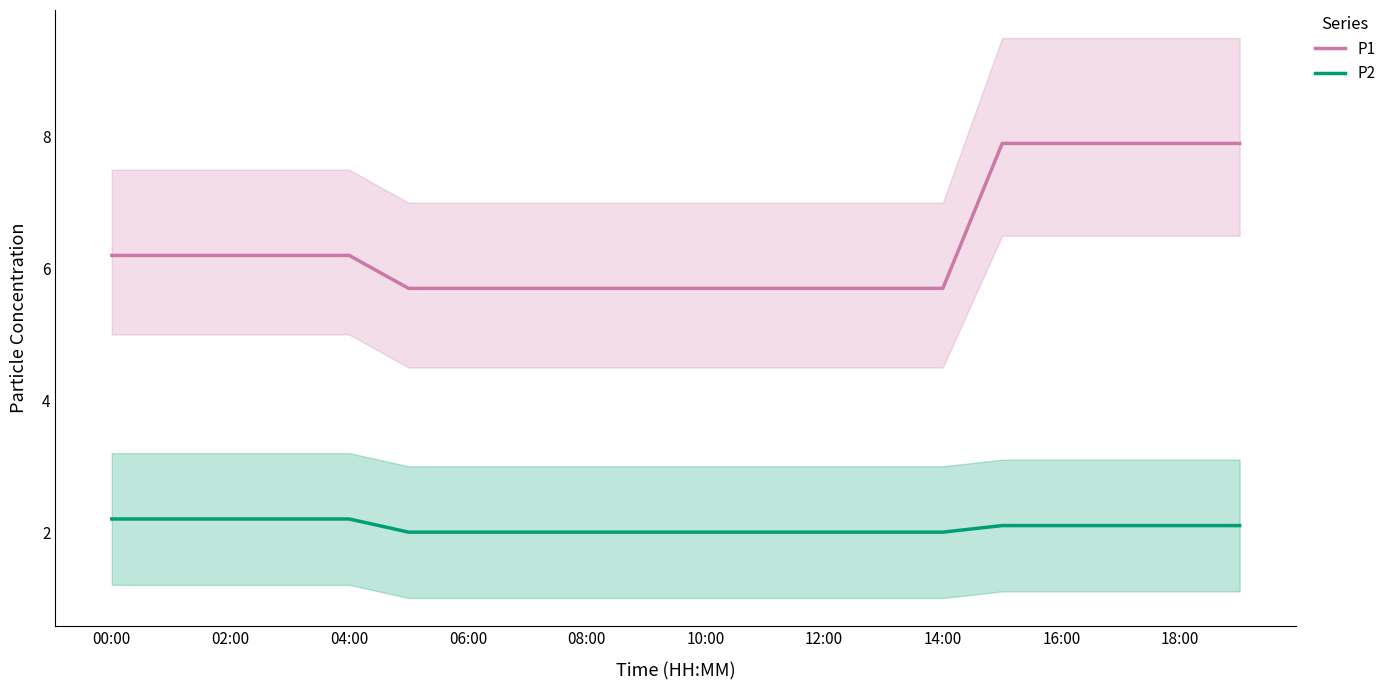

Count the number of data series in this chart.

2